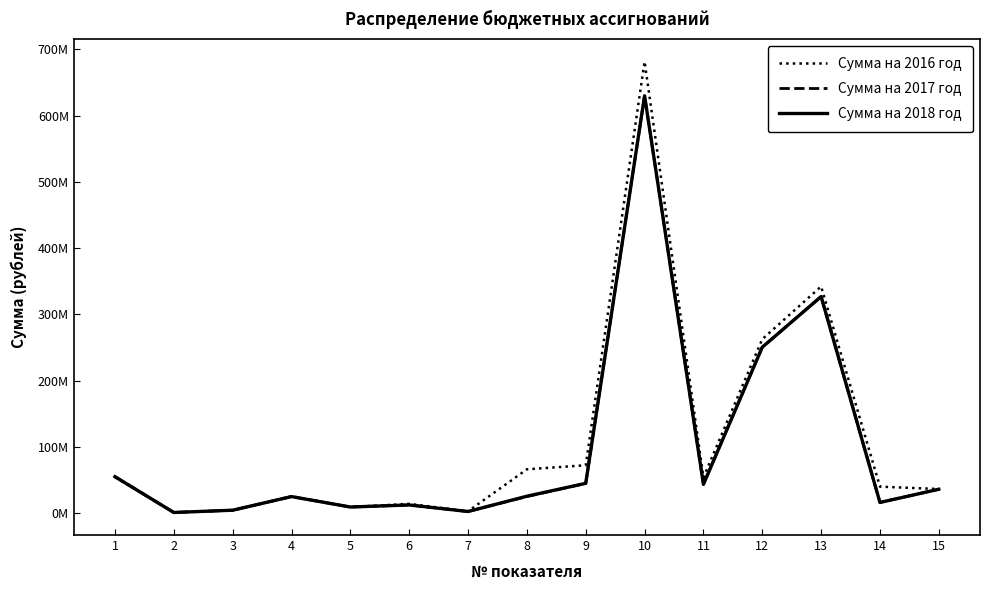

What are all the series names shown in the legend?

Сумма на 2016 год, Сумма на 2017 год, Сумма на 2018 год